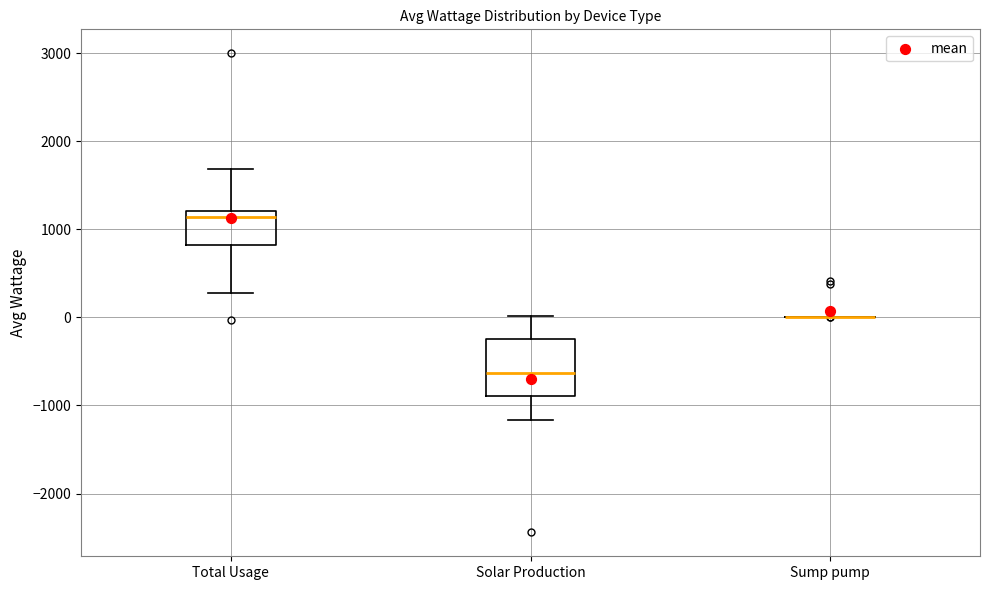

Reading left to right, transcribe this box plot: for each box, give where its median line is, the range the box spans, and where its two whiskers end, as read against the y-axis. The values are not printed on the chart, so give them approximately, as read against the axis.

Total Usage: median 1100, box 800 to 1200, whiskers 300 to 1700
Solar Production: median -600, box -900 to -200, whiskers -1200 to 0
Sump pump: box collapsed to a line at 0, whiskers 0 to 0